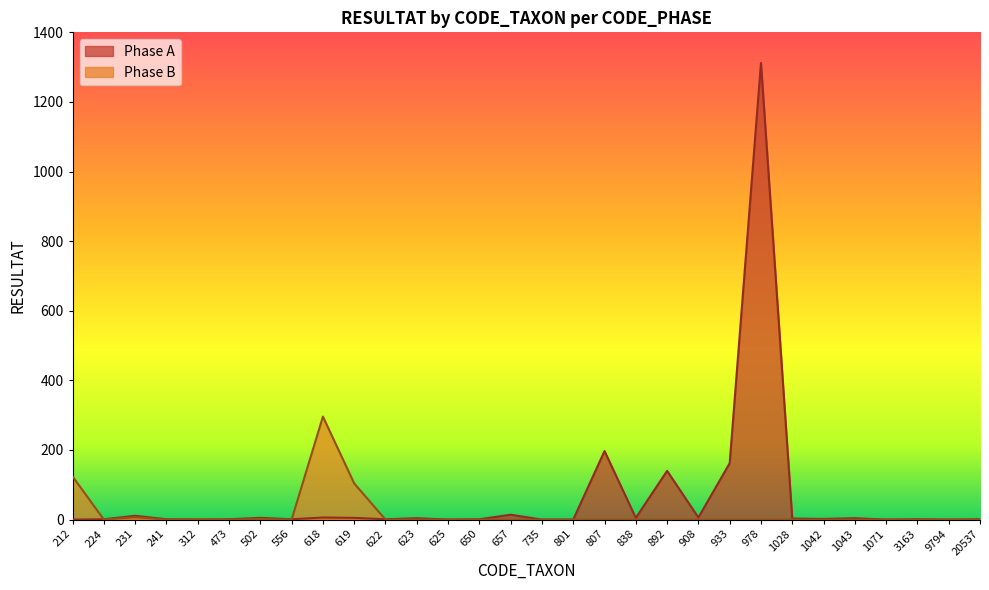

What is the value of the Phase A point at the 23rd from the left?

1312